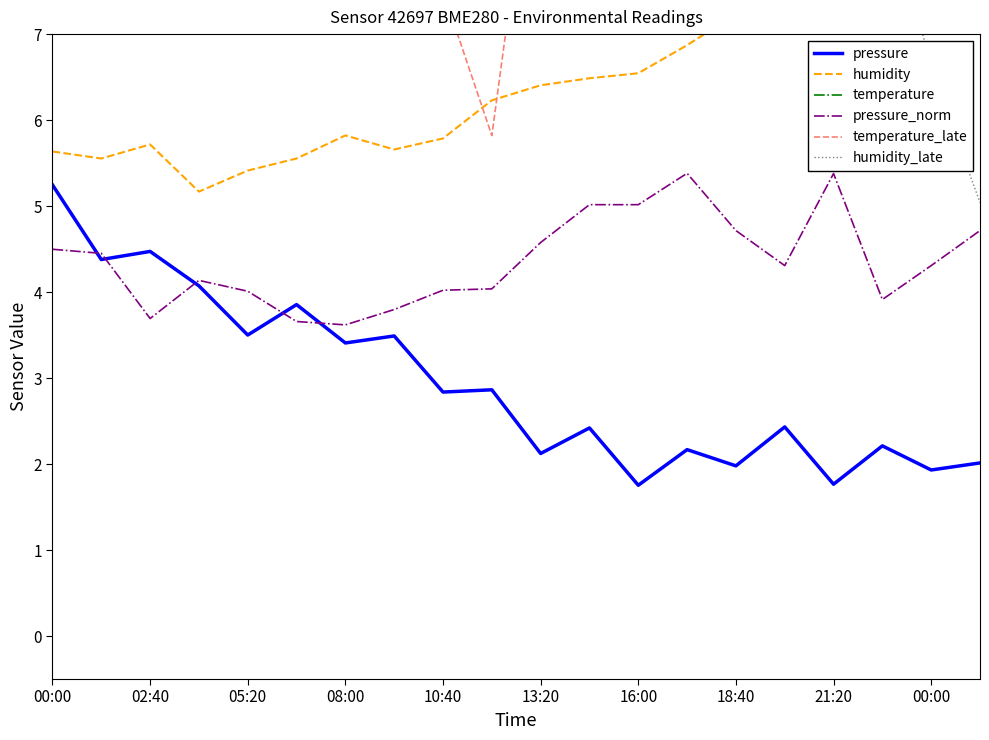

At which category is the sum across all series the highest?

00:00